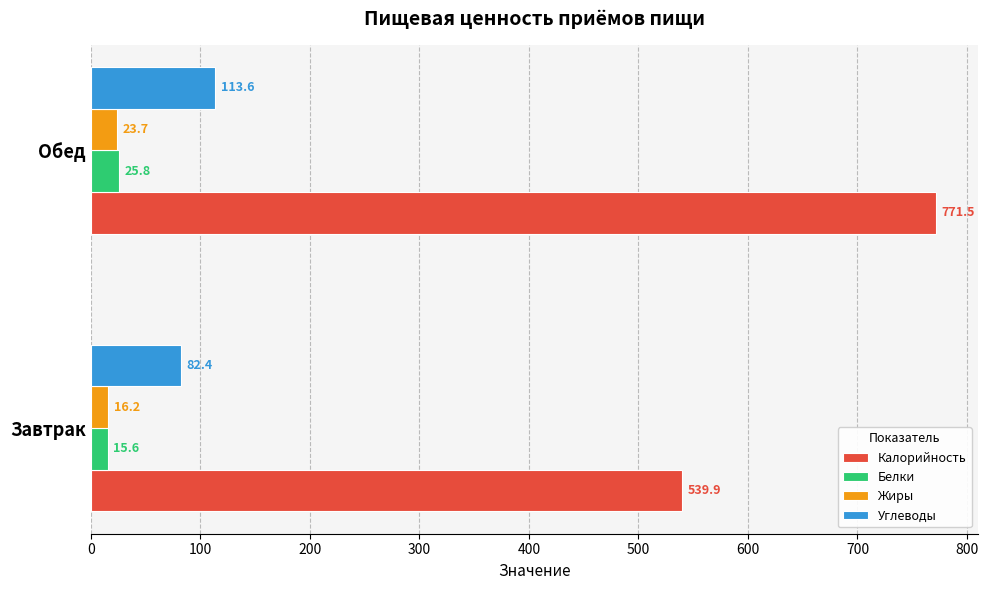

Is the value of Калорийность at Завтрак greater than the value of Углеводы at Обед?

Yes